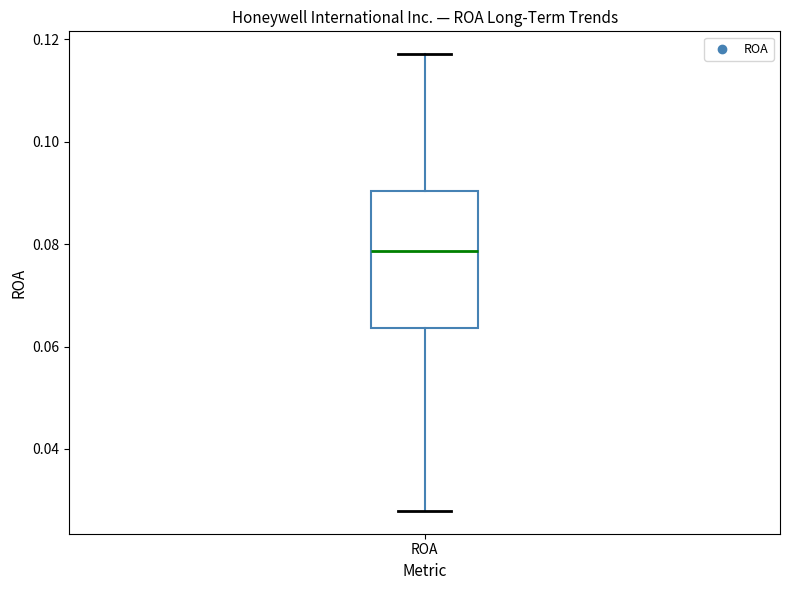

Transcribe this box plot: give where the median line is, the range the box spans, and where the two whiskers end, as read against the y-axis. The values are not printed on the chart, so give them approximately, as read against the axis.

median 0.078, box 0.064 to 0.090, whiskers 0.028 to 0.118